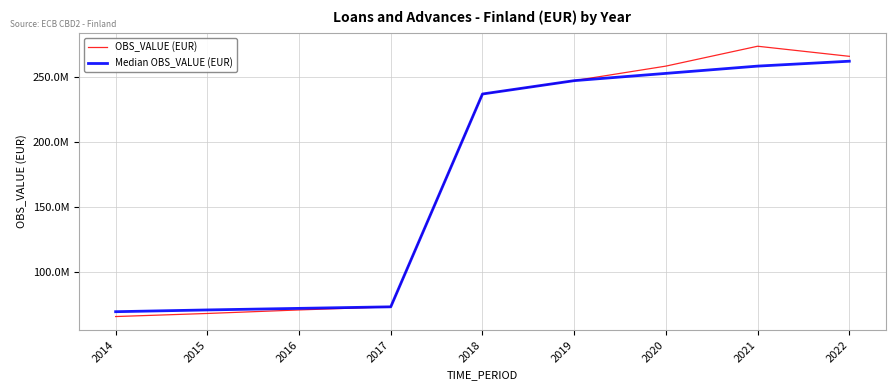

What are all the series names shown in the legend?

OBS_VALUE (EUR), Median OBS_VALUE (EUR)